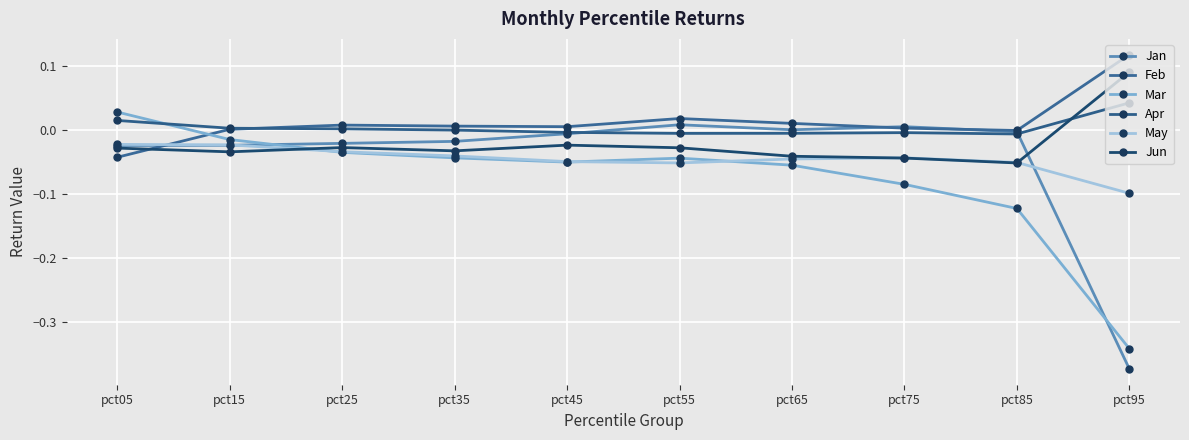

Rank the series at pct65 from highest to lowest value.

Feb, Jan, Apr, Jun, May, Mar